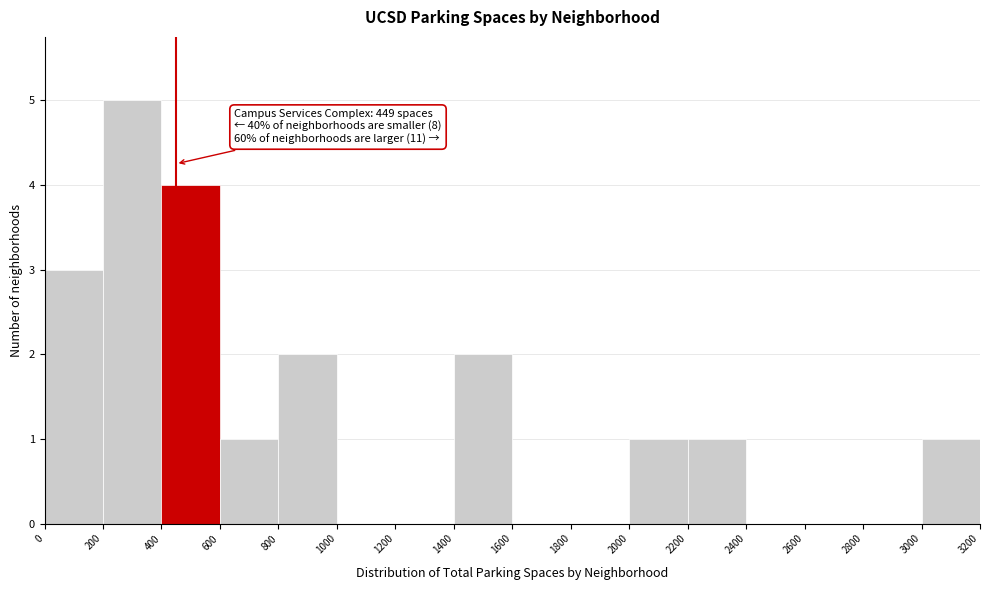

Which range on the x-axis has the tallest bar?

200 to 400